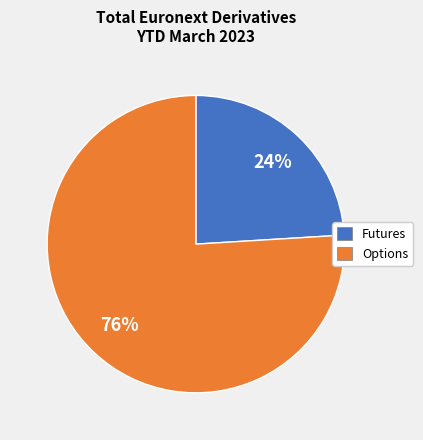

The Options slice represents 76% of the pie. True or false?

True